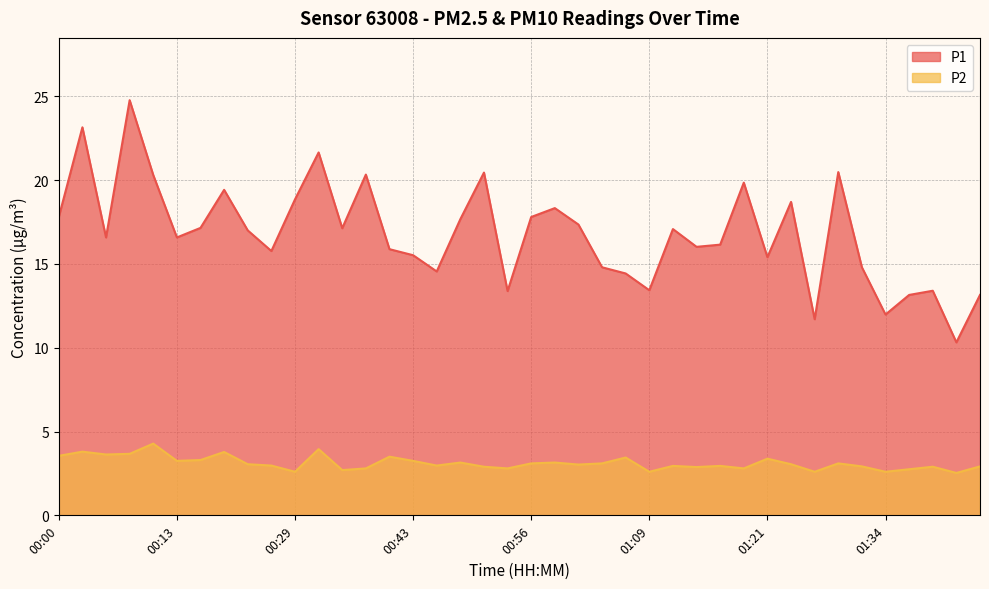

Where is the first local maximum for P1?

00:03